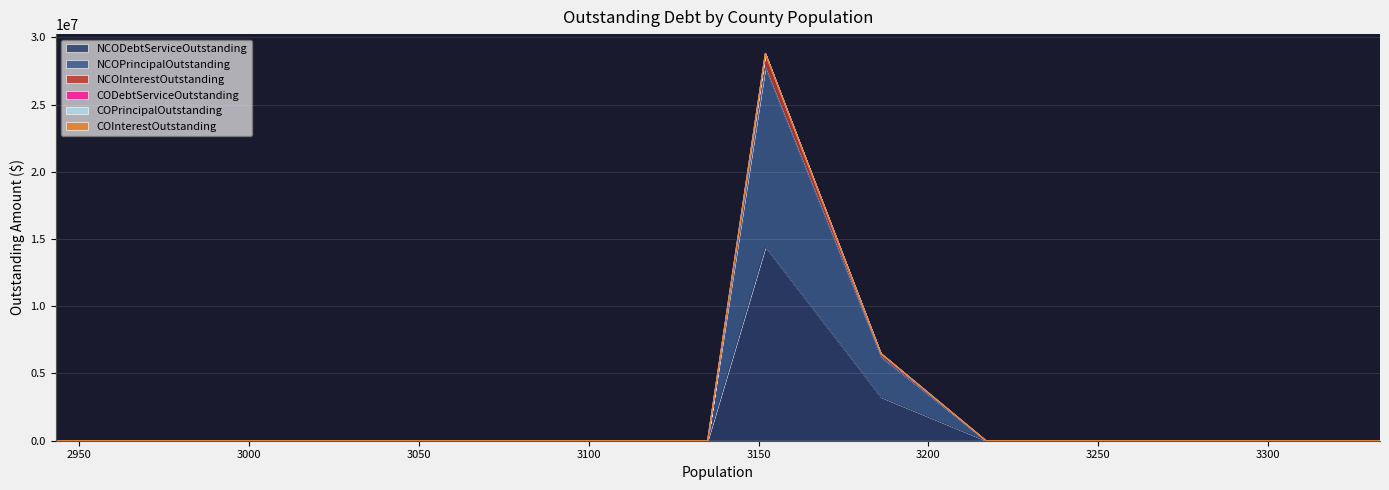

The NCOInterestOutstanding series shows -589638.2 at Coke County. True or false?

False